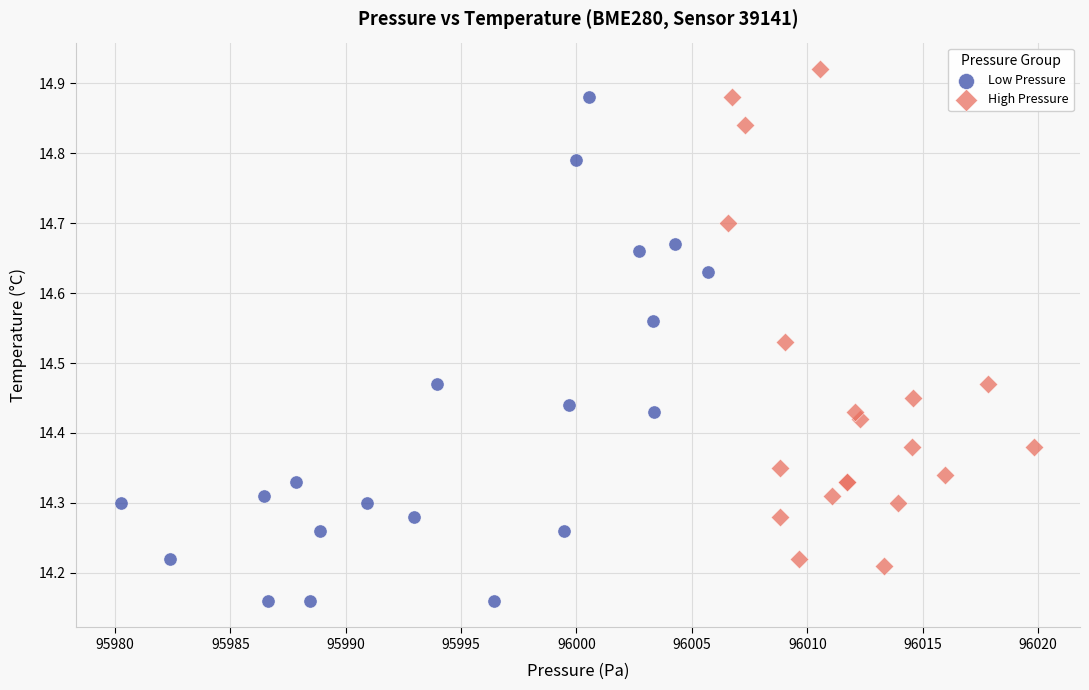

Which series reaches the maximum Y coordinate?

High Pressure